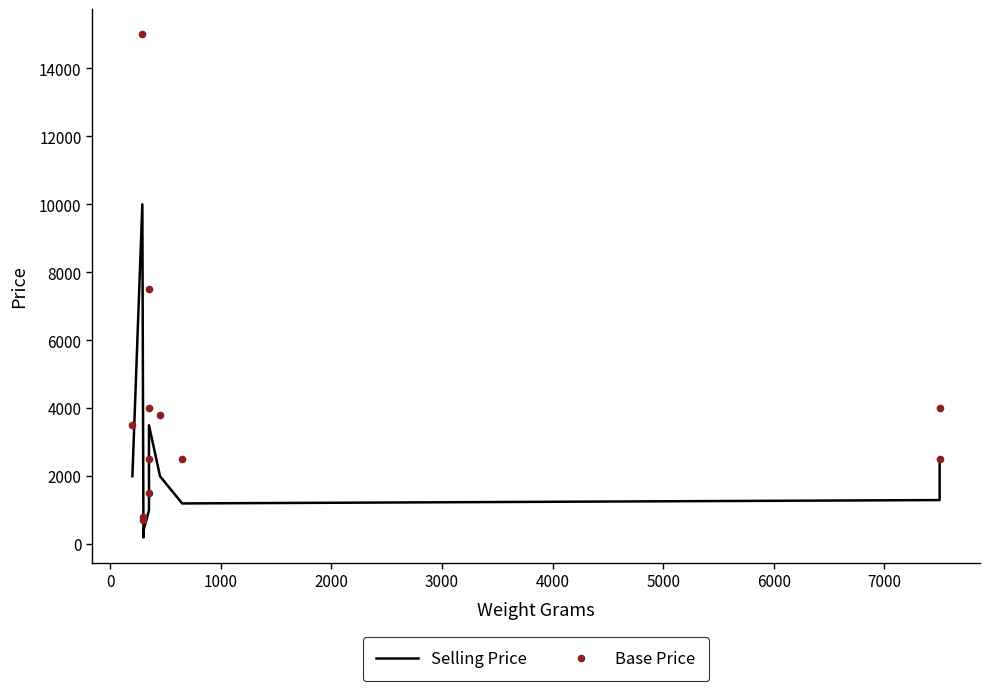

How many data points does each series have?

12